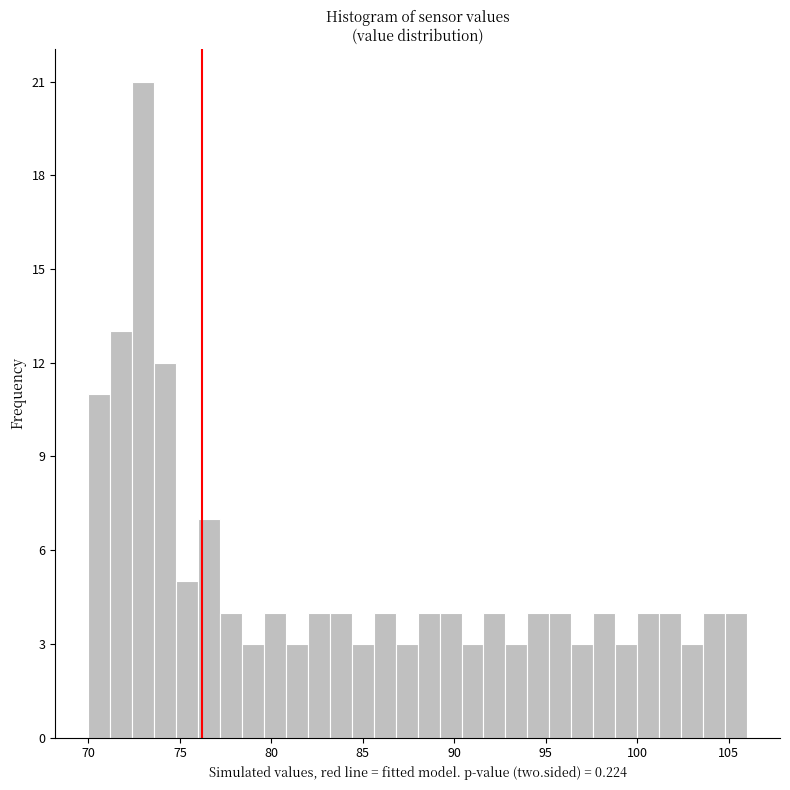

Around what value on the x-axis is the tallest bar? Give the approximate position of its centre, as read against the axis.

73.0